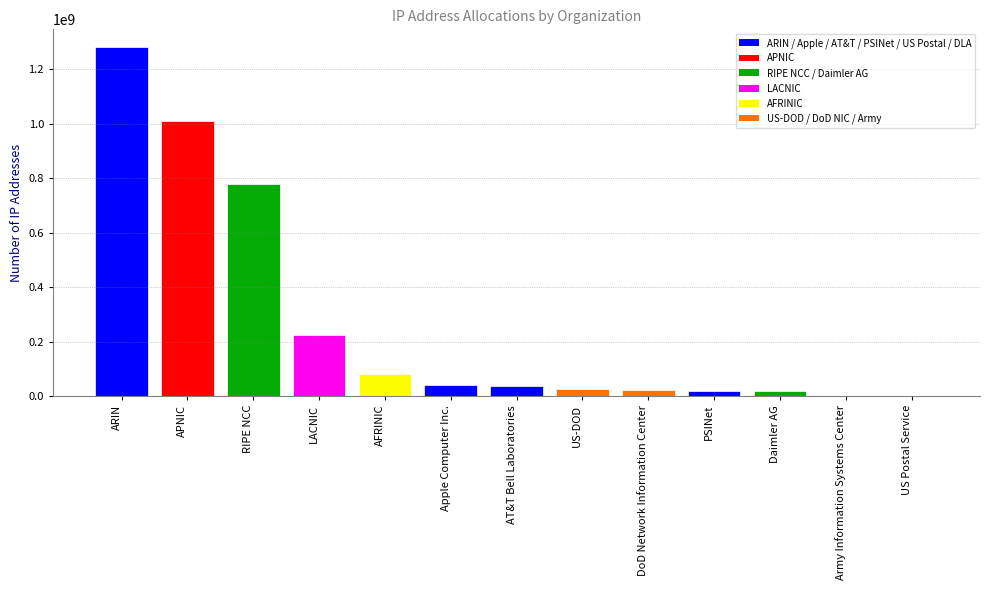

What is the sum of the values at Daimler AG and AFRINIC?

98992330